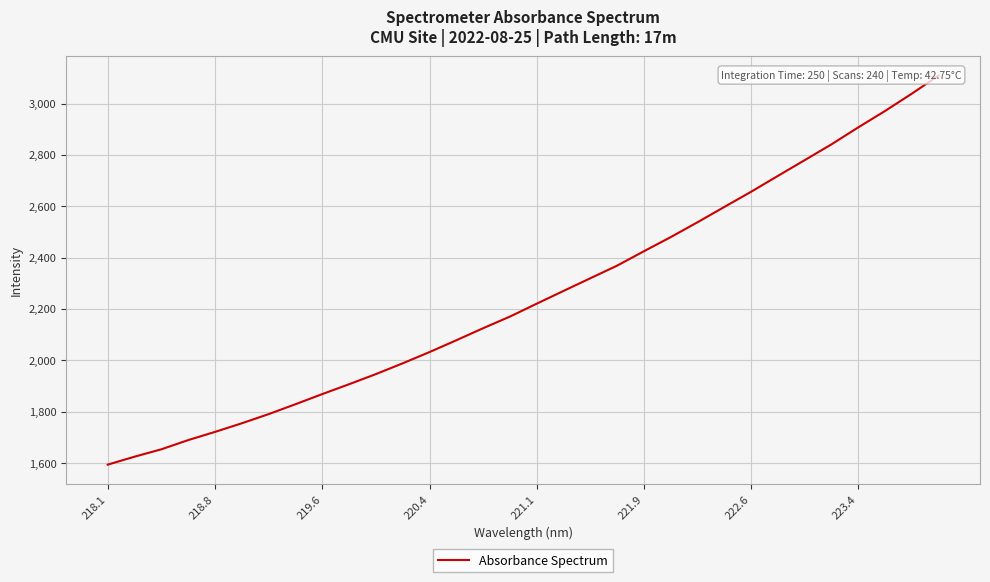

What is the greatest value displayed?

3108.8